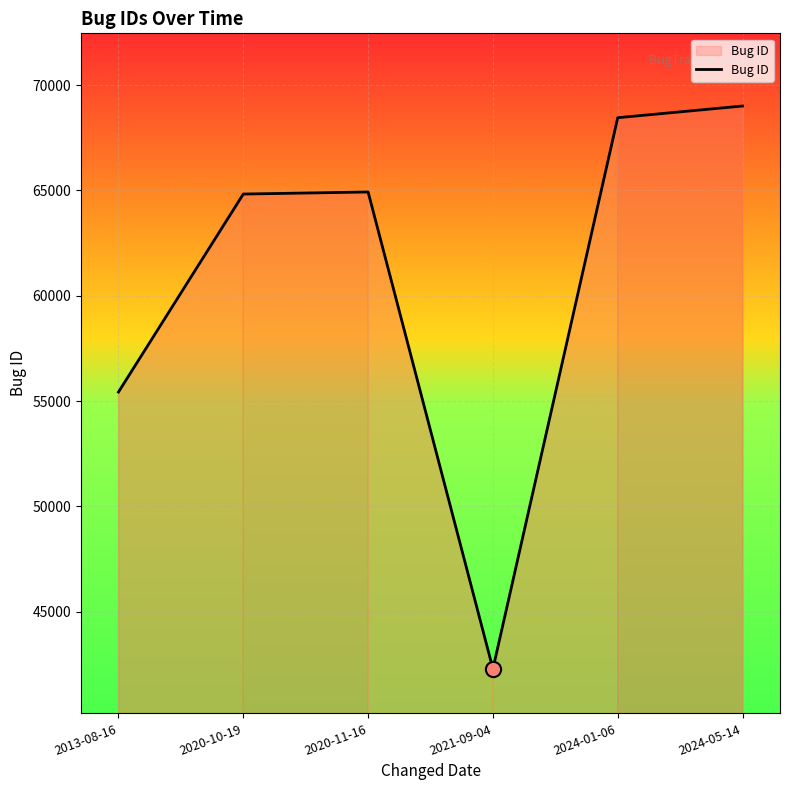

What is the change in value from 2013-08-16 to 2020-10-19?

+9399